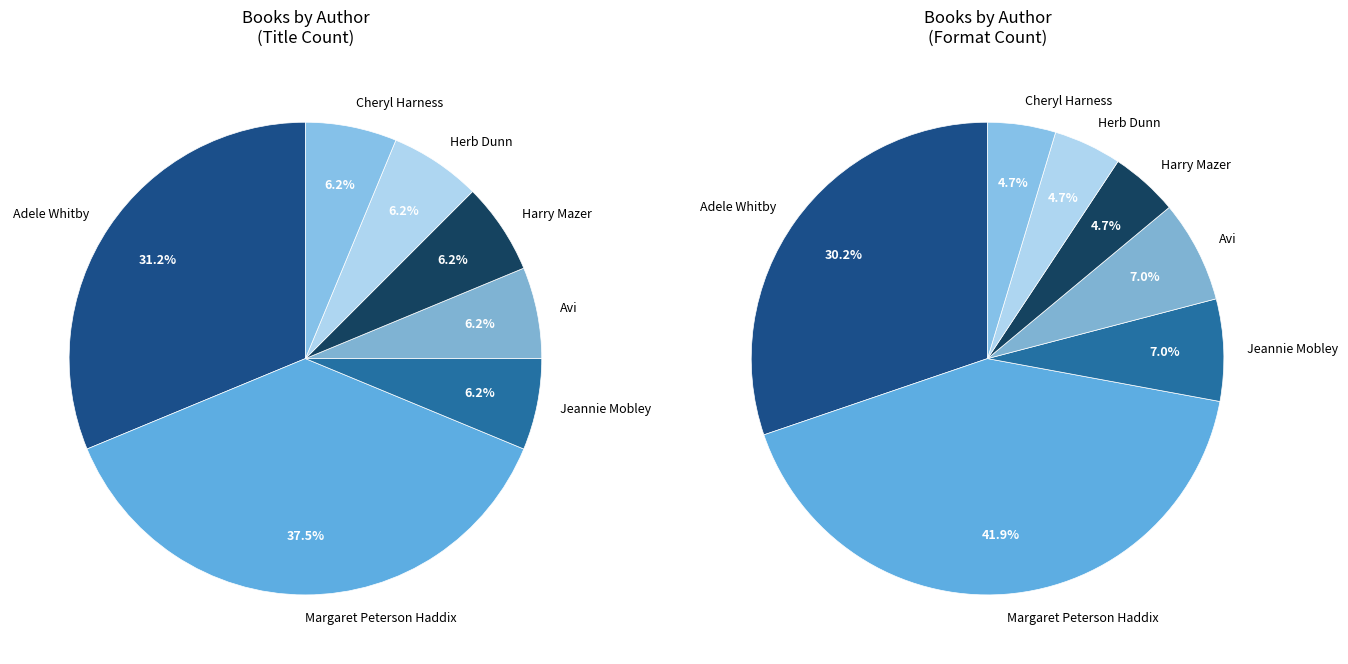

What is the ratio of the value at Margaret Peterson Haddix (20539155) to the value at Cheryl Harness (1067022)?

6.0